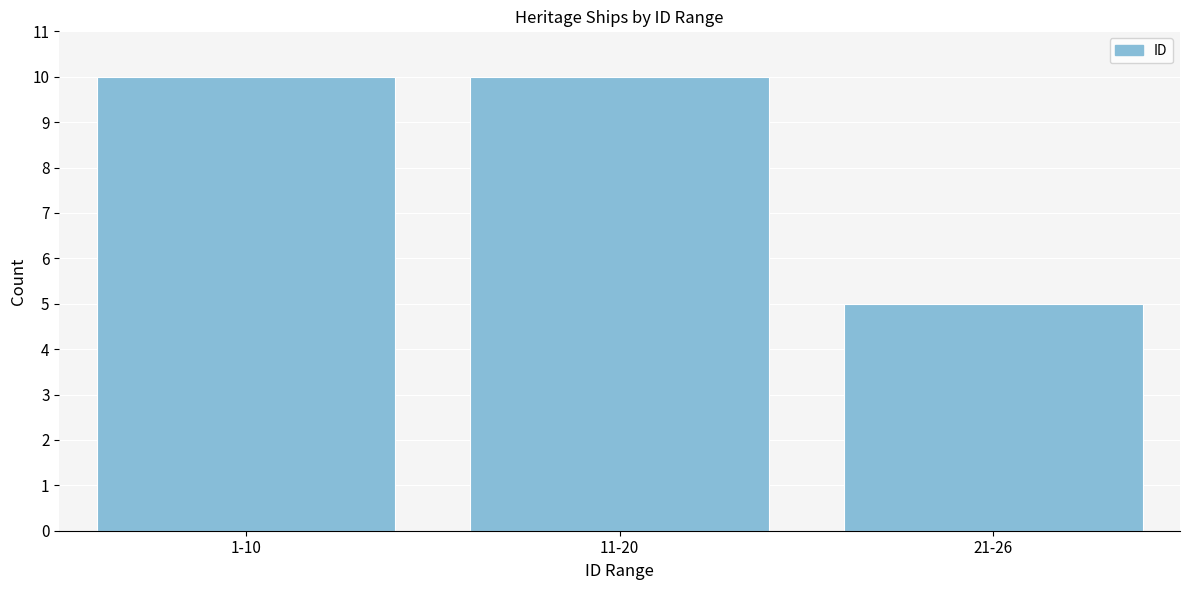

Reading left to right, what are all the values shown in this chart?

1-10=10	11-20=10	21-26=5